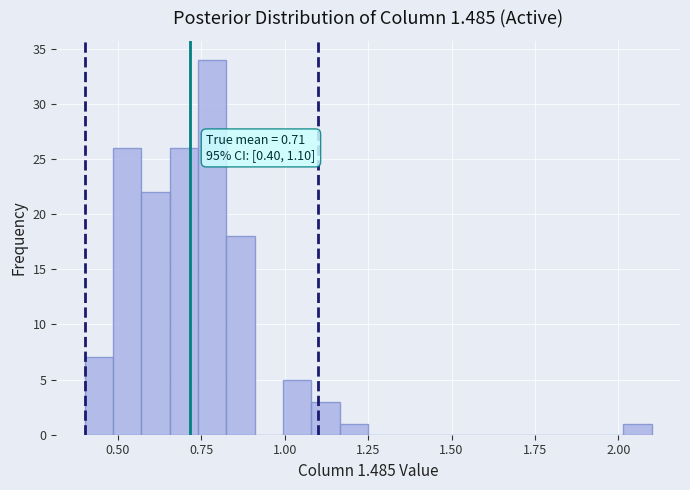

Around what value on the x-axis is the tallest bar? Give the approximate position of its centre, as read against the axis.

0.80